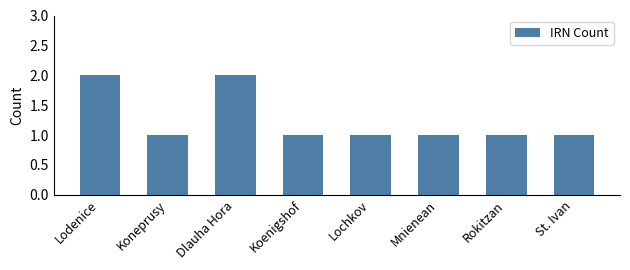

Read the value at Lochkov.

1